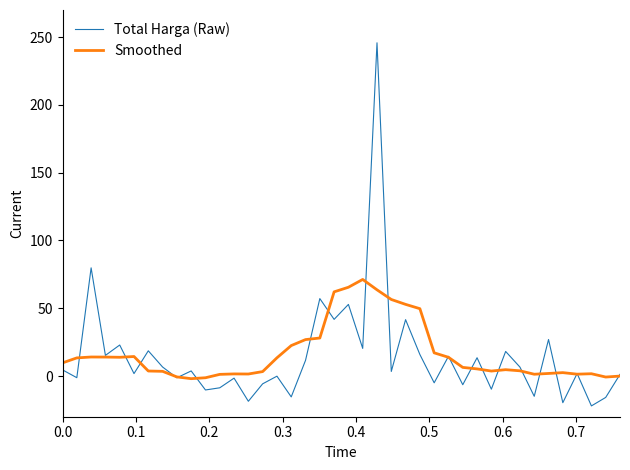

Which series has the widest spread of values?

Total Harga (Raw)